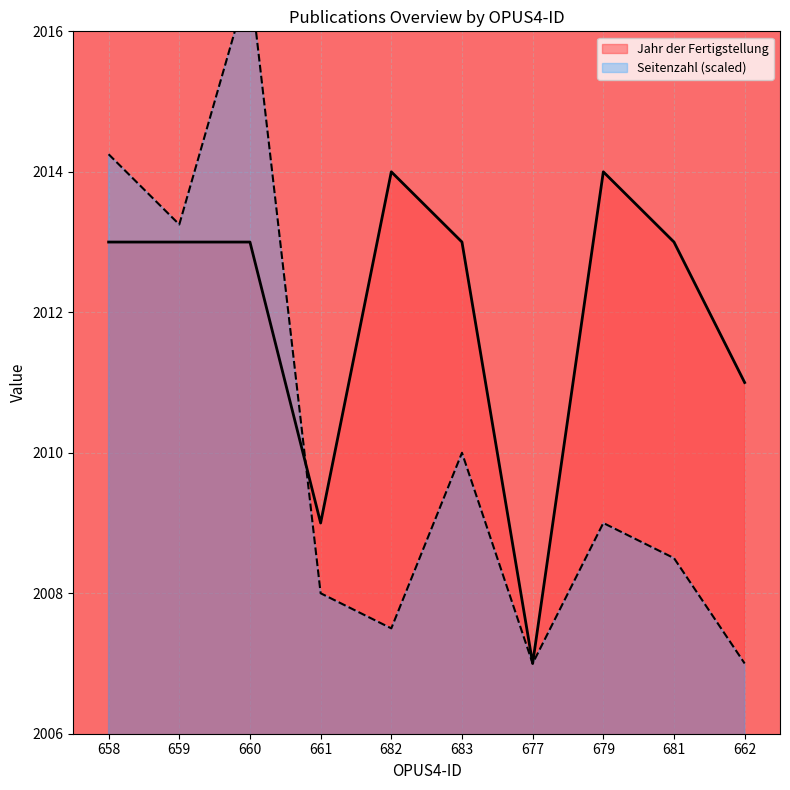

What is the difference between the Jahr der Fertigstellung values at 679 and 659?

1